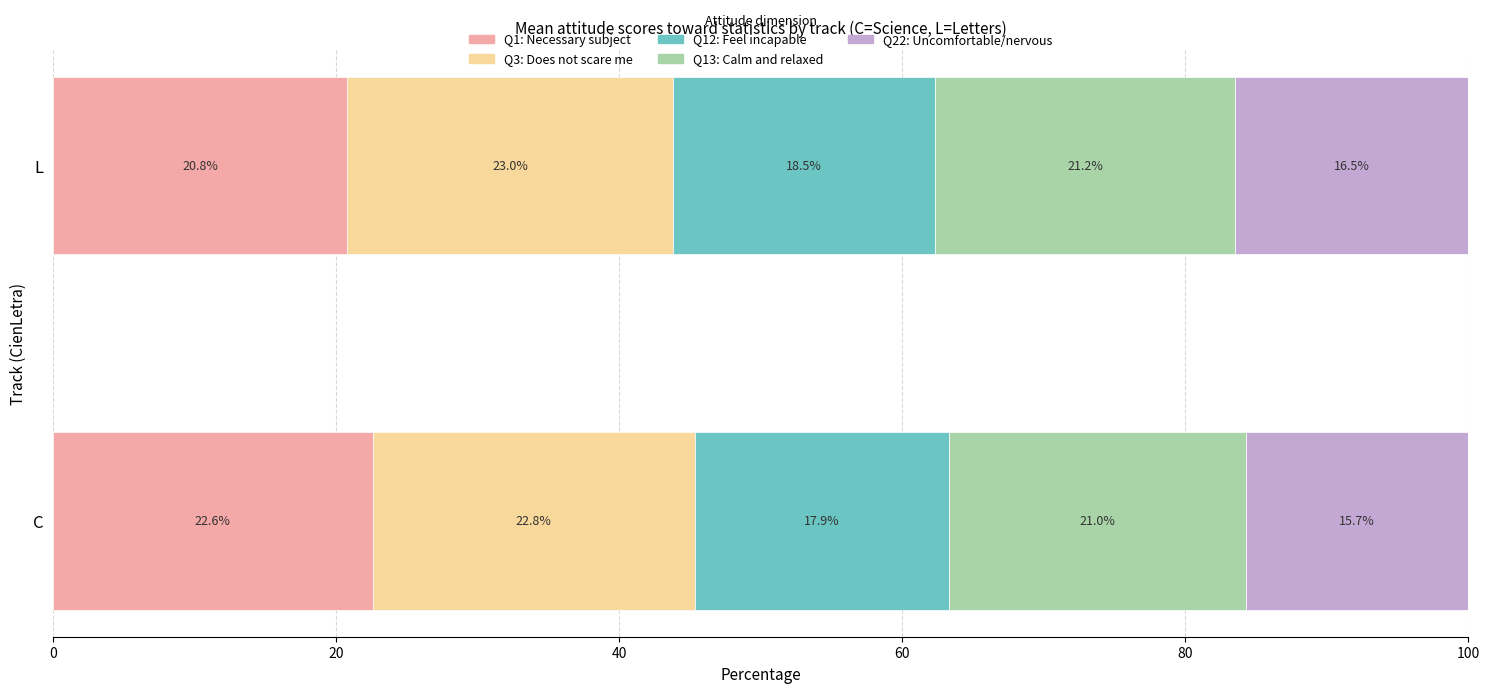

What value does the Q1: Necessary subject series have at C?

22.6